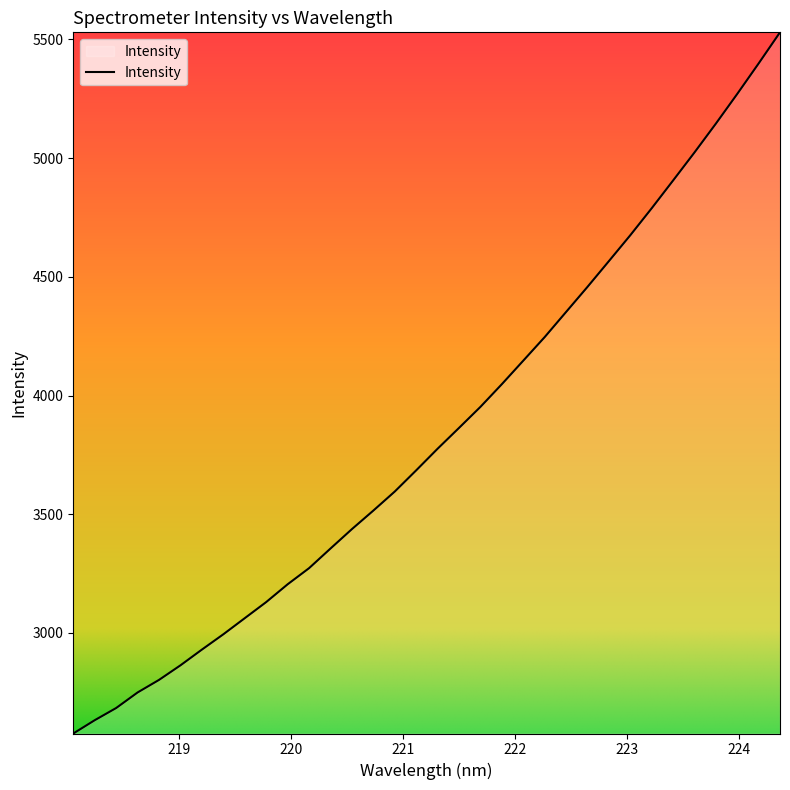

What is the difference between the maximum and minimum values?

2953.1